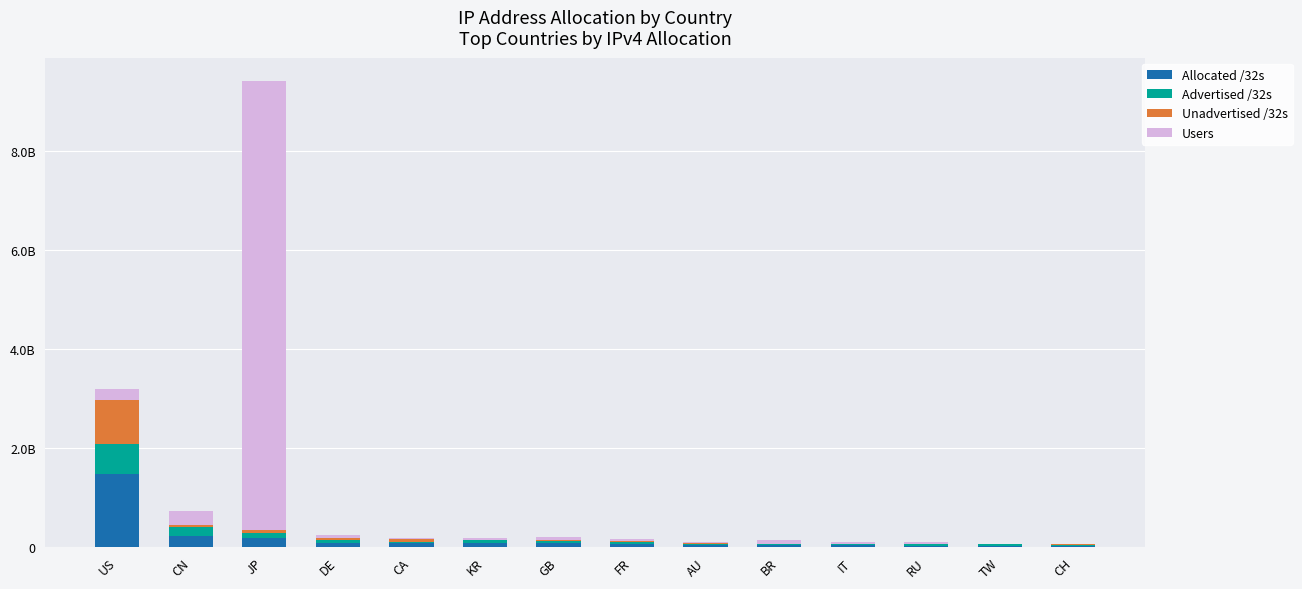

What is the total value across all series at US?

3198526730